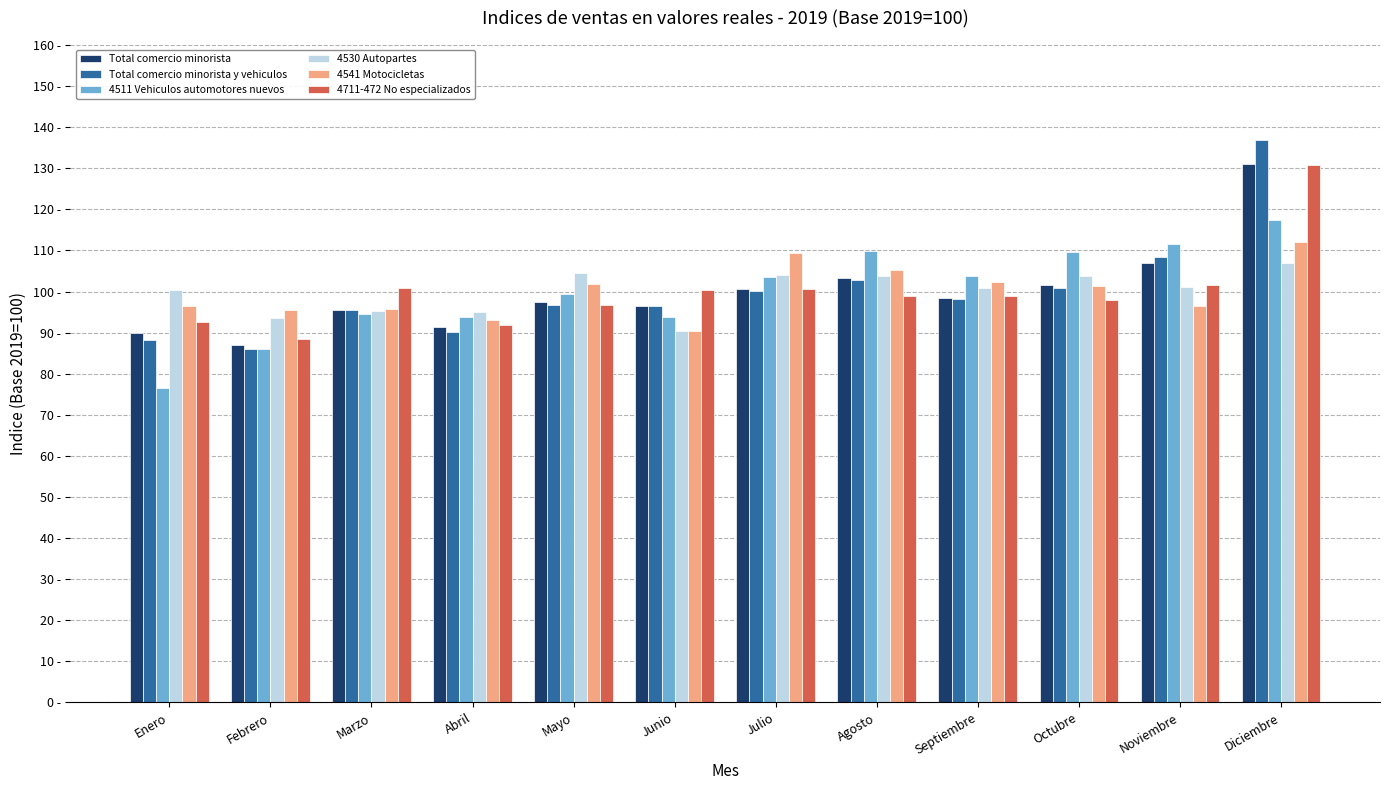

Rank the series at Mayo from highest to lowest value.

4530 Autopartes, 4541 Motocicletas, 4511 Vehiculos automotores nuevos, Total comercio minorista, 4711-472 No especializados, Total comercio minorista y vehiculos